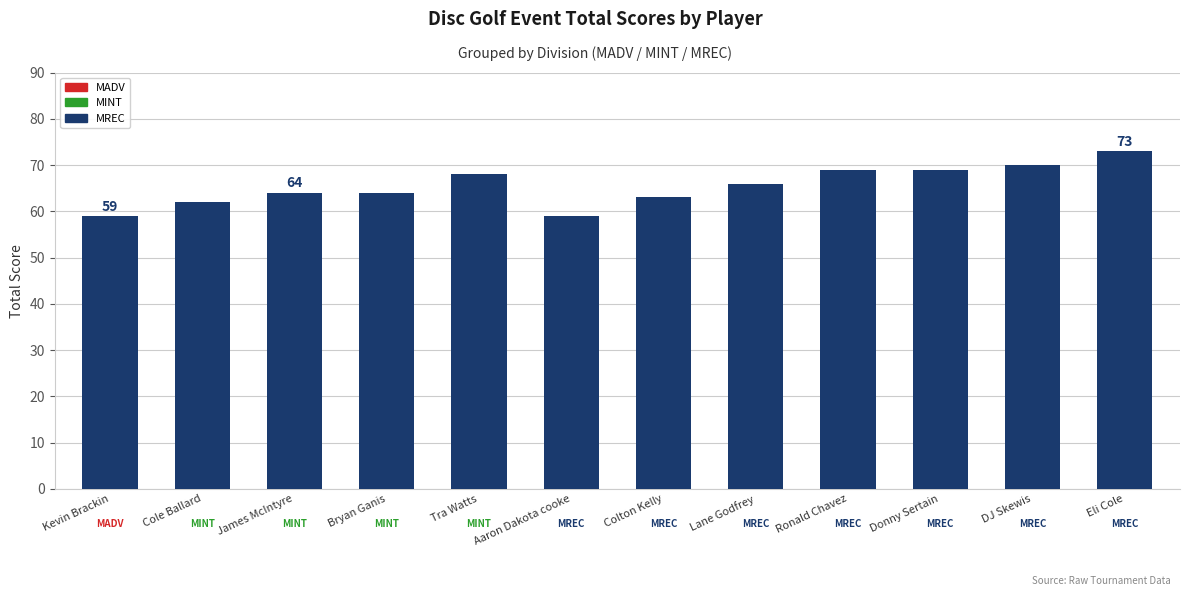

What is the approximate value at DJ Skewis?

70